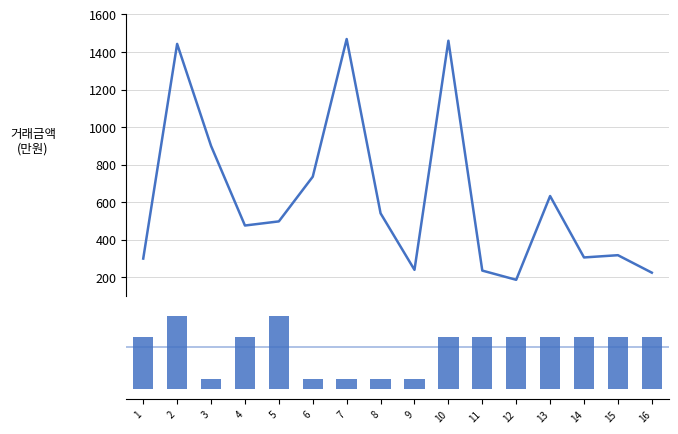

At how many categories does at least one series exceed 621?

6